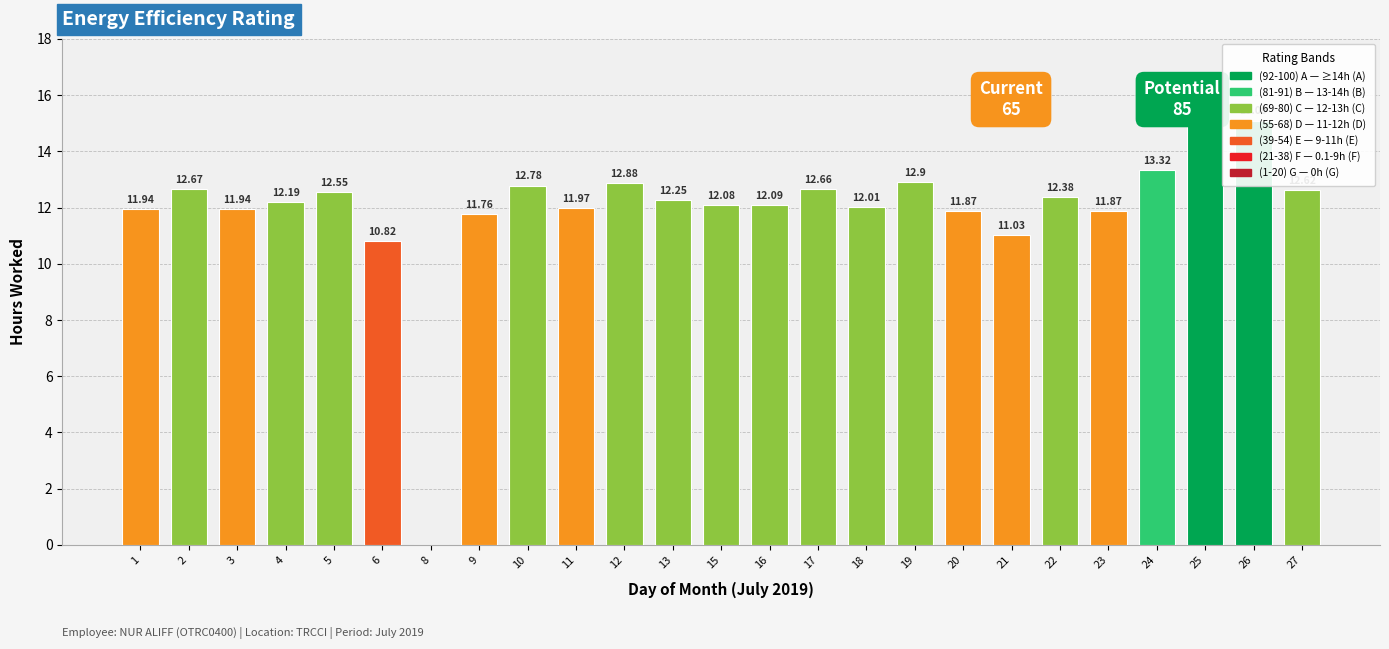

What is the change in value from 5 to 18?

-0.5